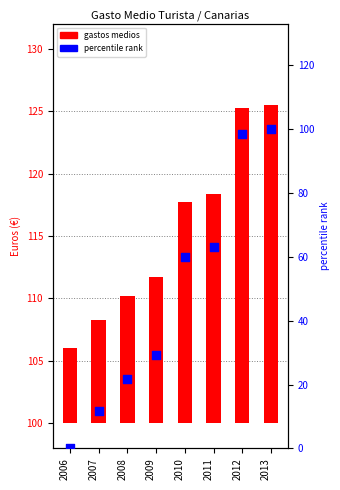

Between 2011 and 2010, which is larger?

2011